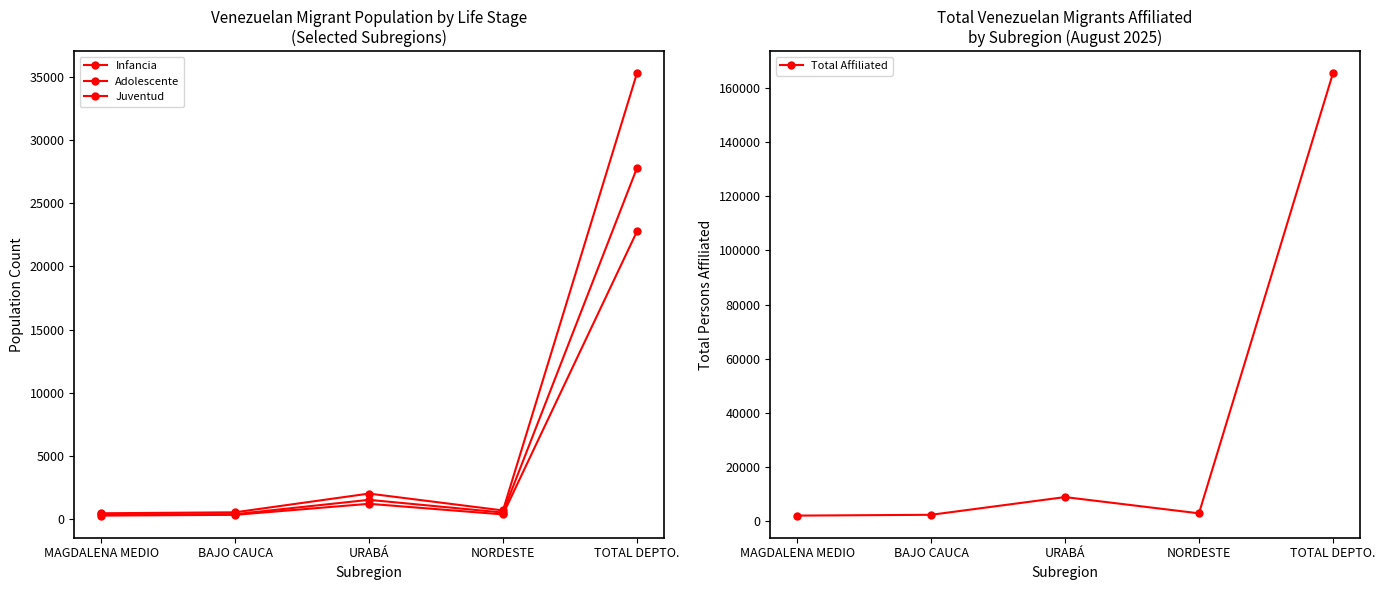

At which category does the chart reach its peak across all series?

TOTAL DEPTO.